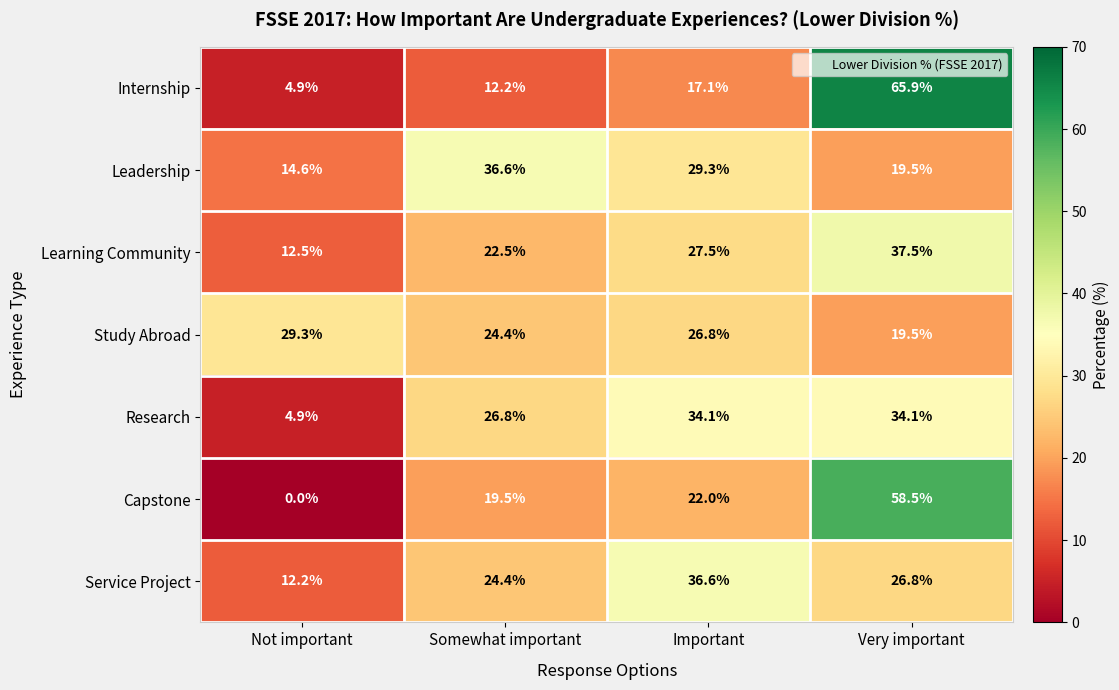

What is the difference between the second highest and second lowest values in the Service Project series?

2.4